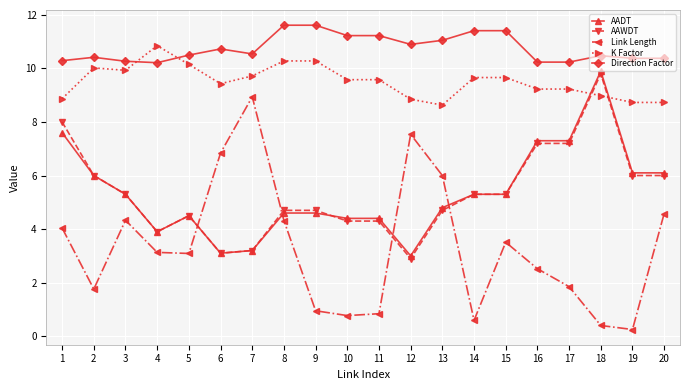

What is the value of the Direction Factor point at the 15th from the left?

11.4